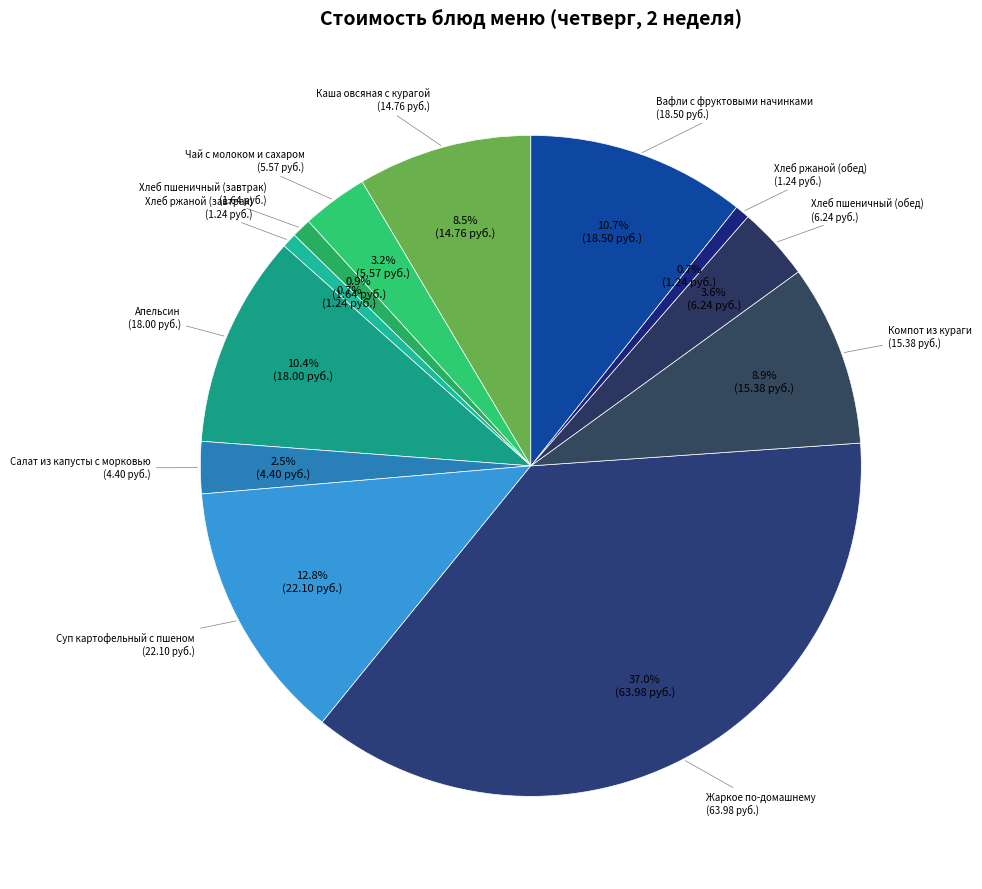

How many segments does this pie chart have?

12